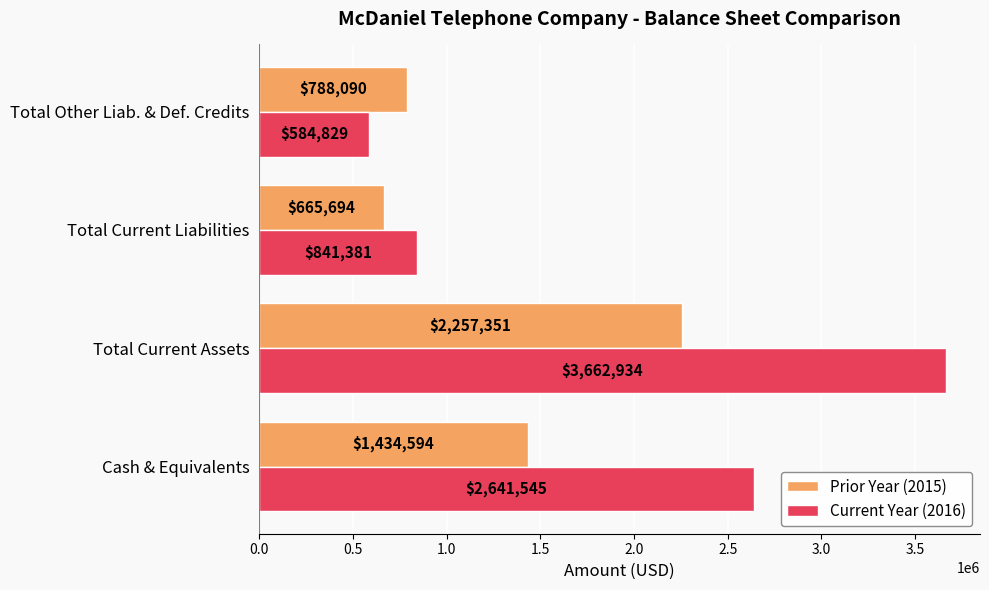

What is the sum of all Current Year (2016) values?

7730689.3